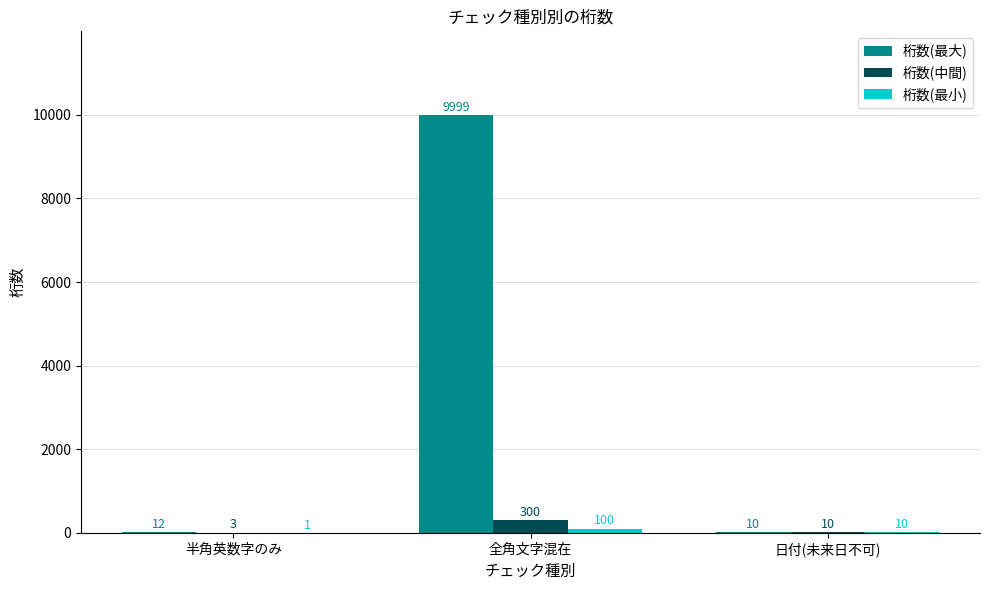

At which category does the chart reach its peak across all series?

全角文字混在